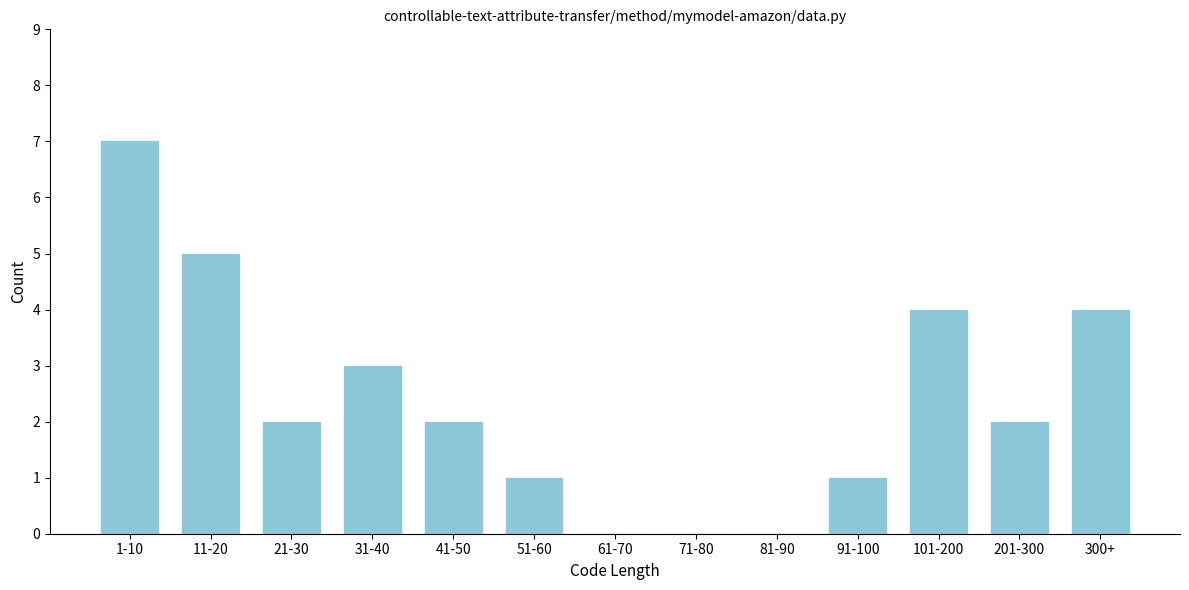

Reading left to right, extract all data points from this chart.

1-10=7	11-20=5	21-30=2	31-40=3	41-50=2	51-60=1	61-70=0	71-80=0	81-90=0	91-100=1	101-200=4	201-300=2	300+=4